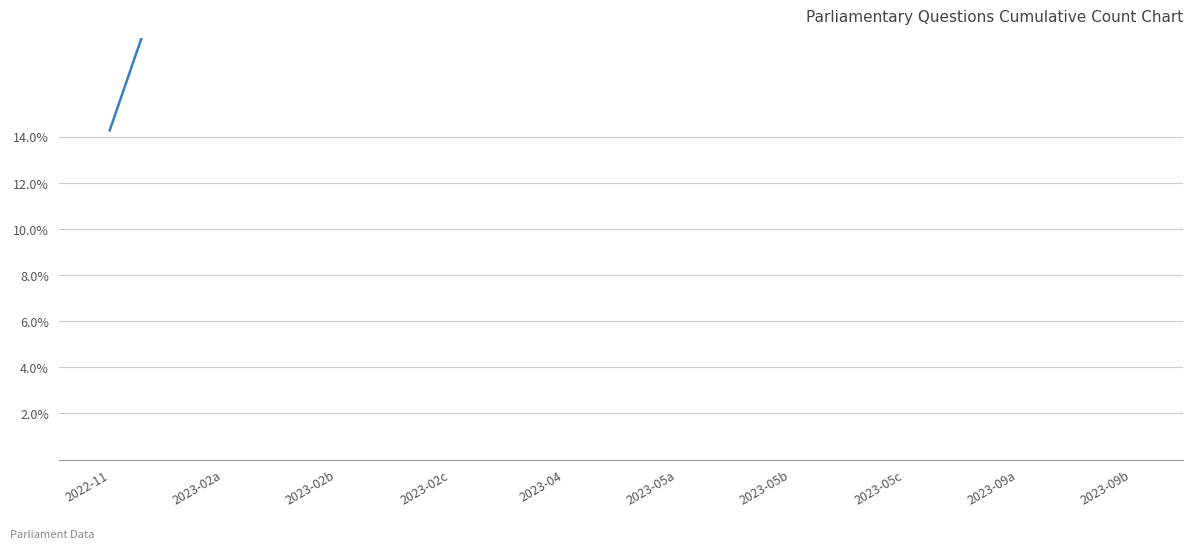

At which category does the chart reach its minimum across all series?

2022-11